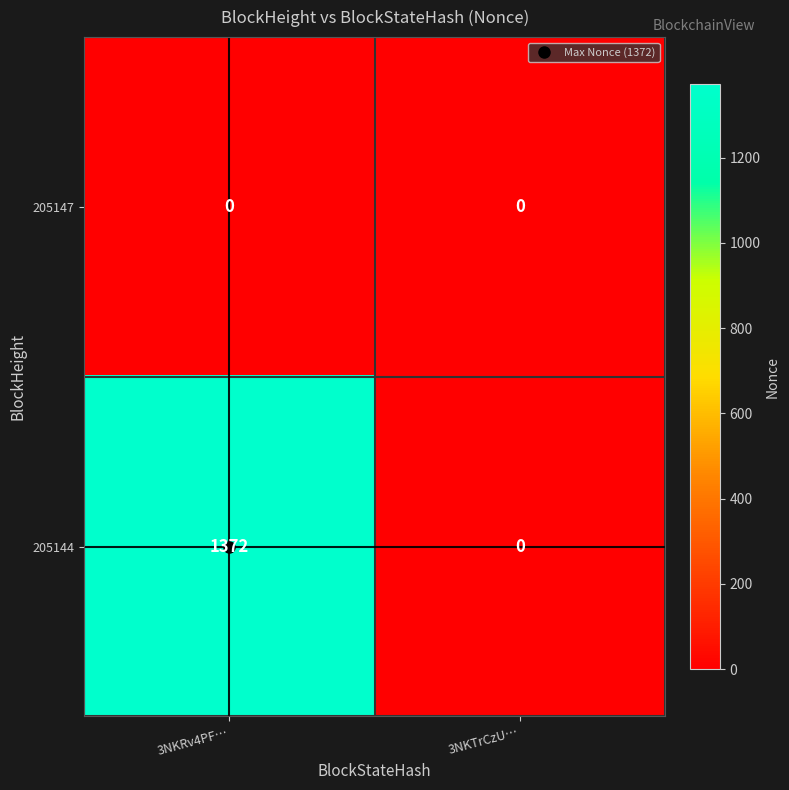

How many categories are shown in the chart?

2